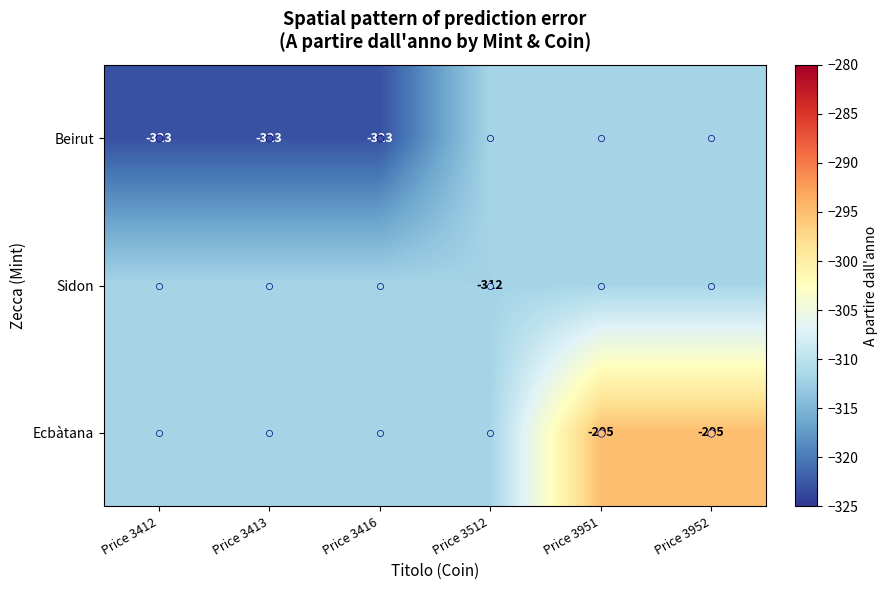

List the labels in order of Sidon value, largest first.

Price 3412, Price 3413, Price 3416, Price 3951, Price 3952, Price 3512